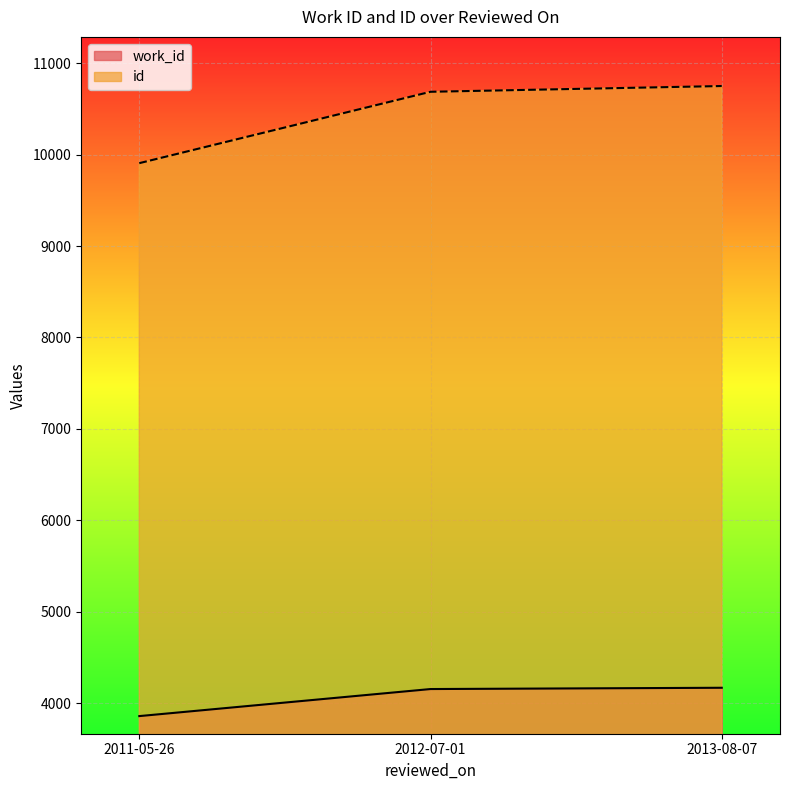

What is the total value across all series at 2013-08-07?

14918